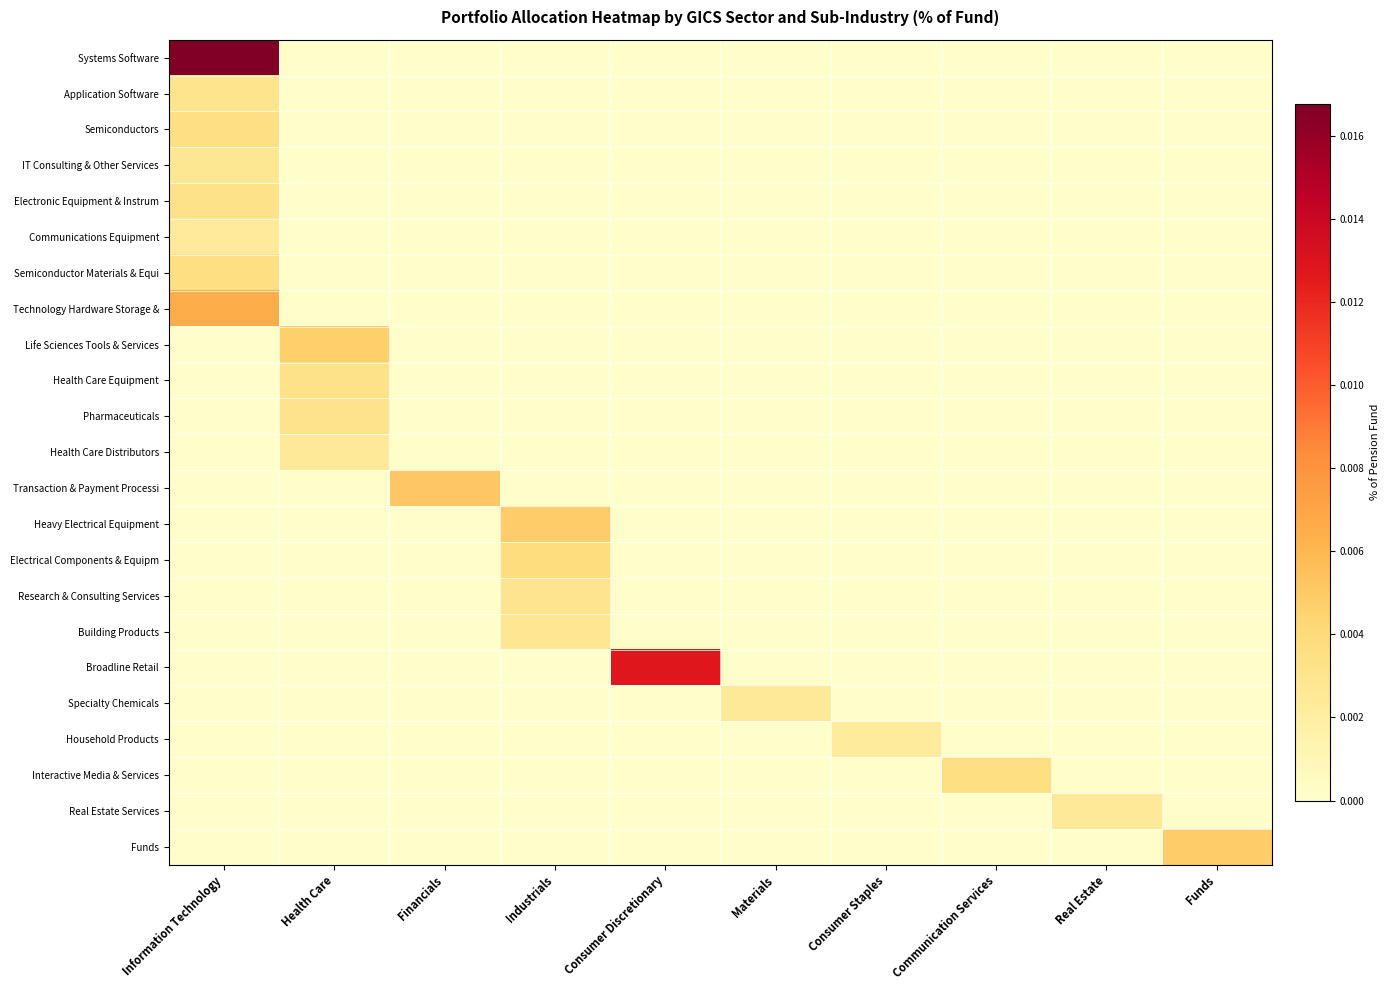

At which category is the sum across all series the highest?

Information Technology